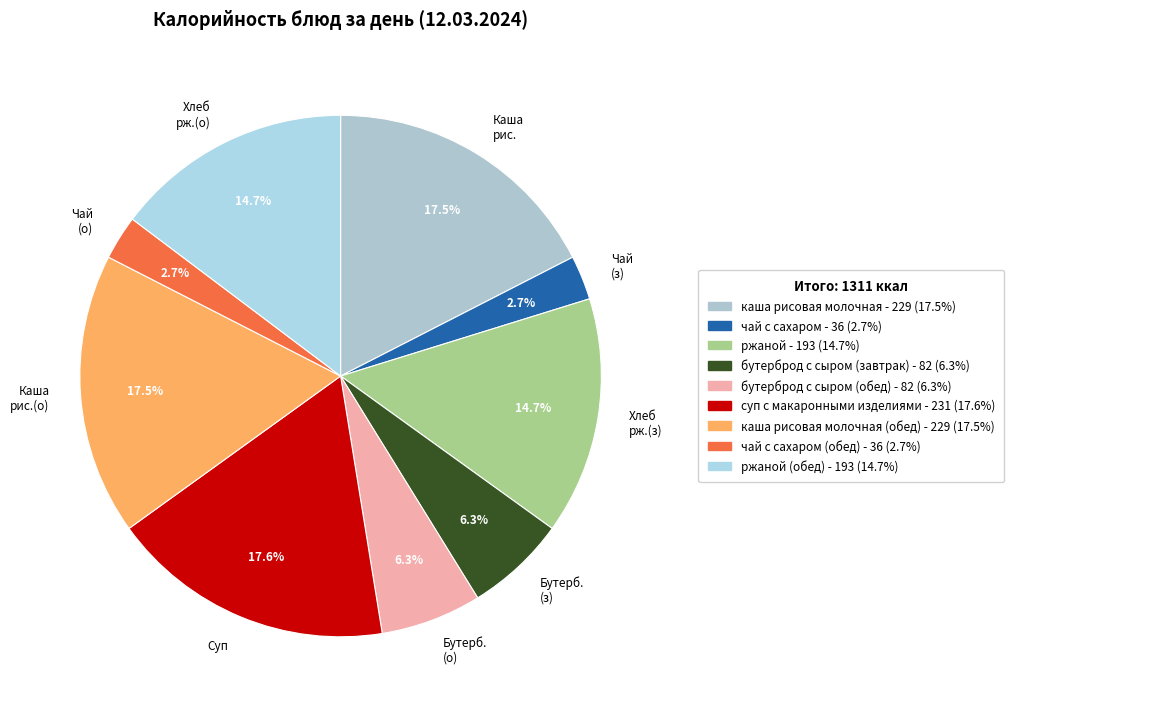

Approximately how many times larger is the value at Бутерб. (з) compared to Каша рис.(о)?

0.4